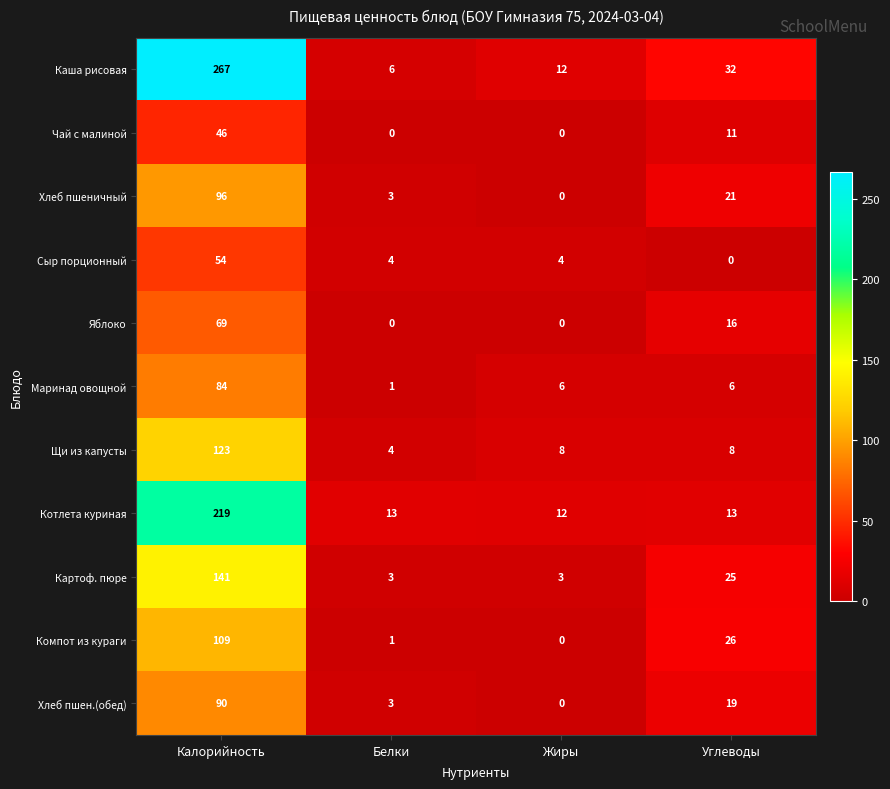

Where is Хлеб пшен.(обед) nearest to the value 45?

Углеводы